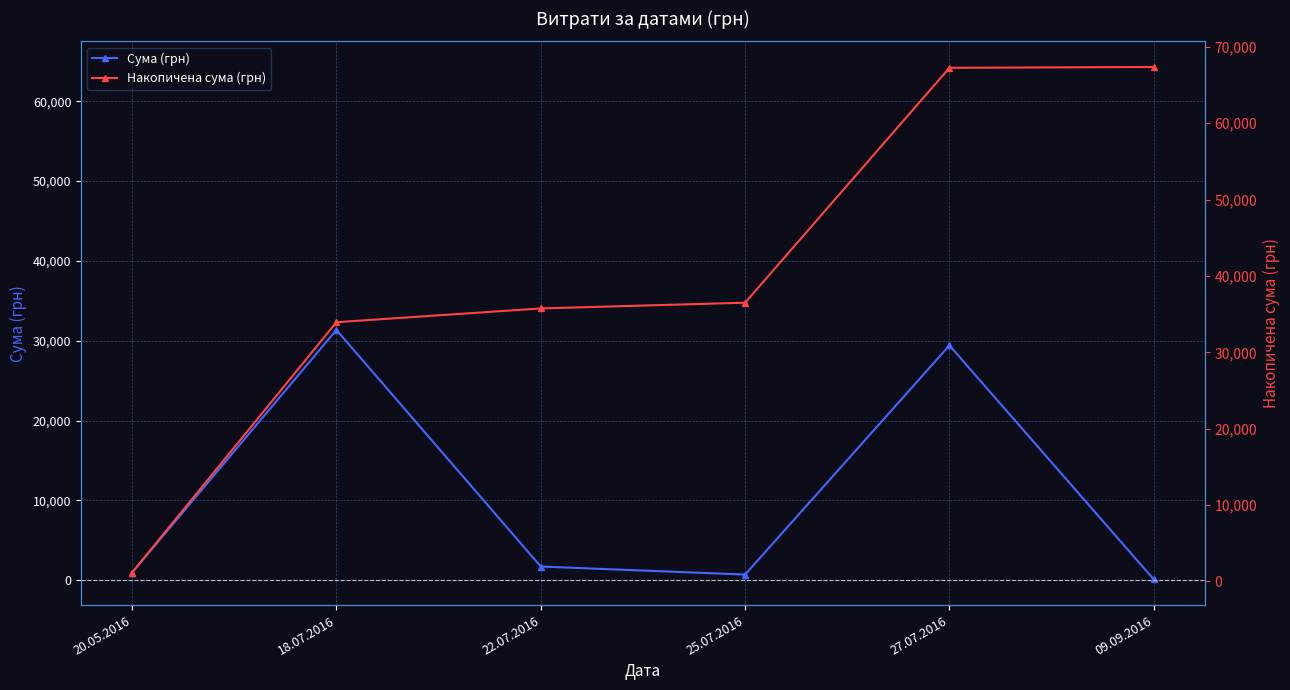

True or false: Сума (грн) and Накопичена сума (грн) intersect in this chart.

False